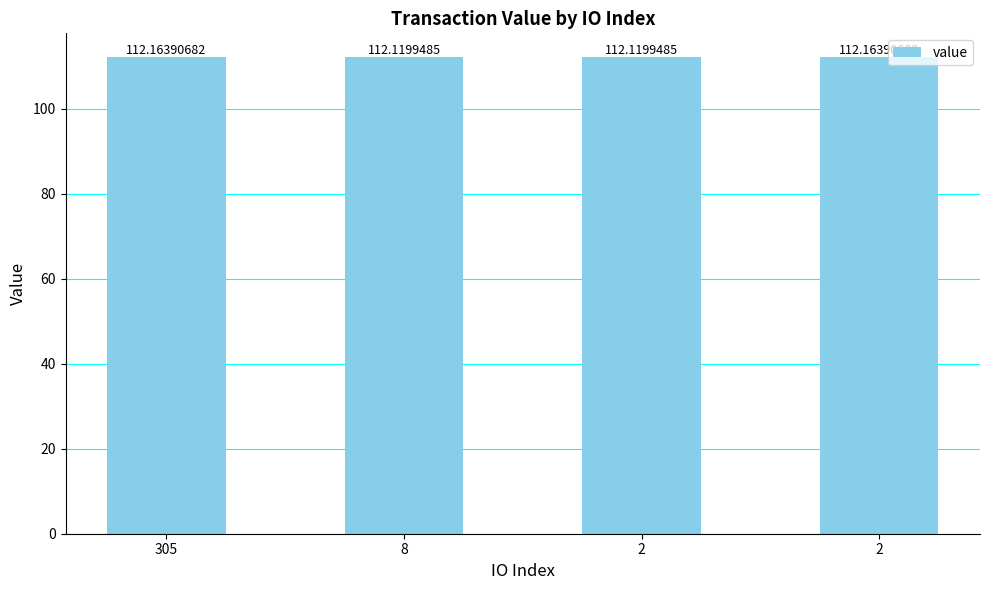

What is the sum of the values at 8 and 2?

224.3